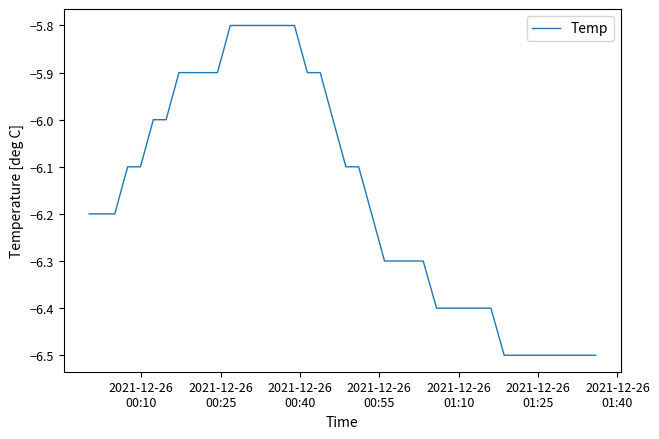

How many values are between -6 and -5?

15